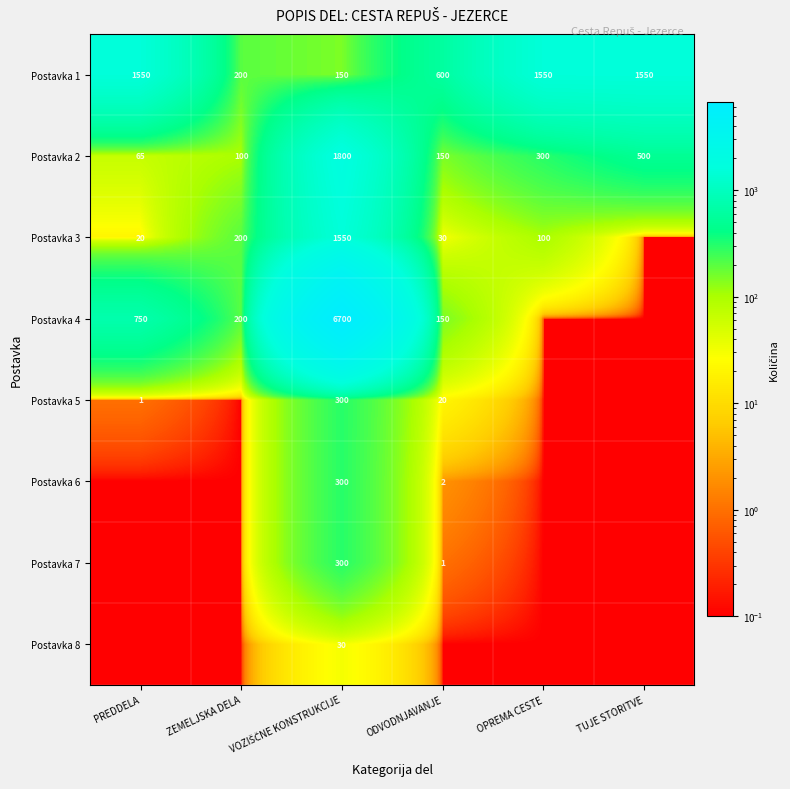

What is the highest value of the Postavka 1 series?

1550.0